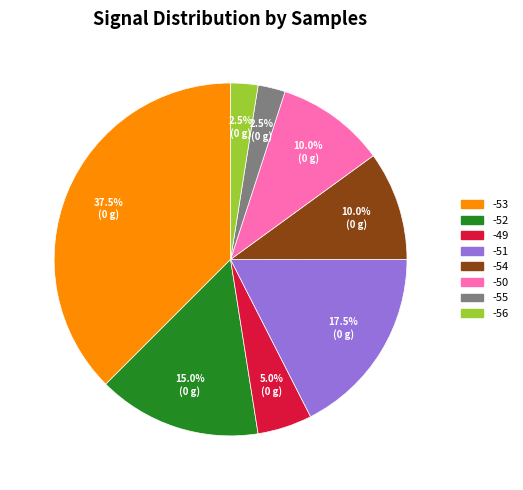

Count the number of slices in the pie.

8